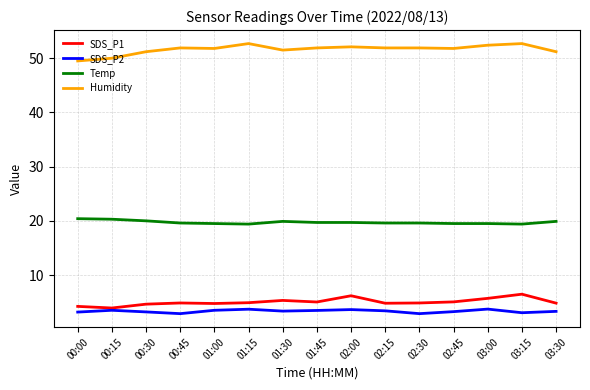

List the series in order of their peak value, highest first.

Humidity, Temp, SDS_P1, SDS_P2